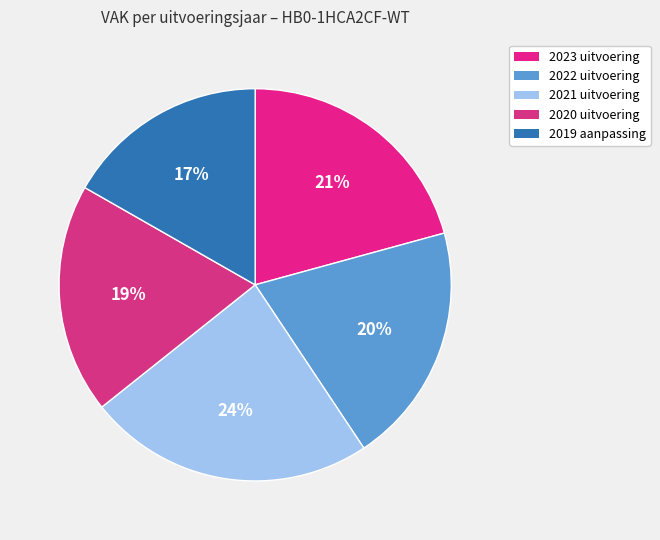

The 2019 aanpassing slice represents 29% of the pie. True or false?

False